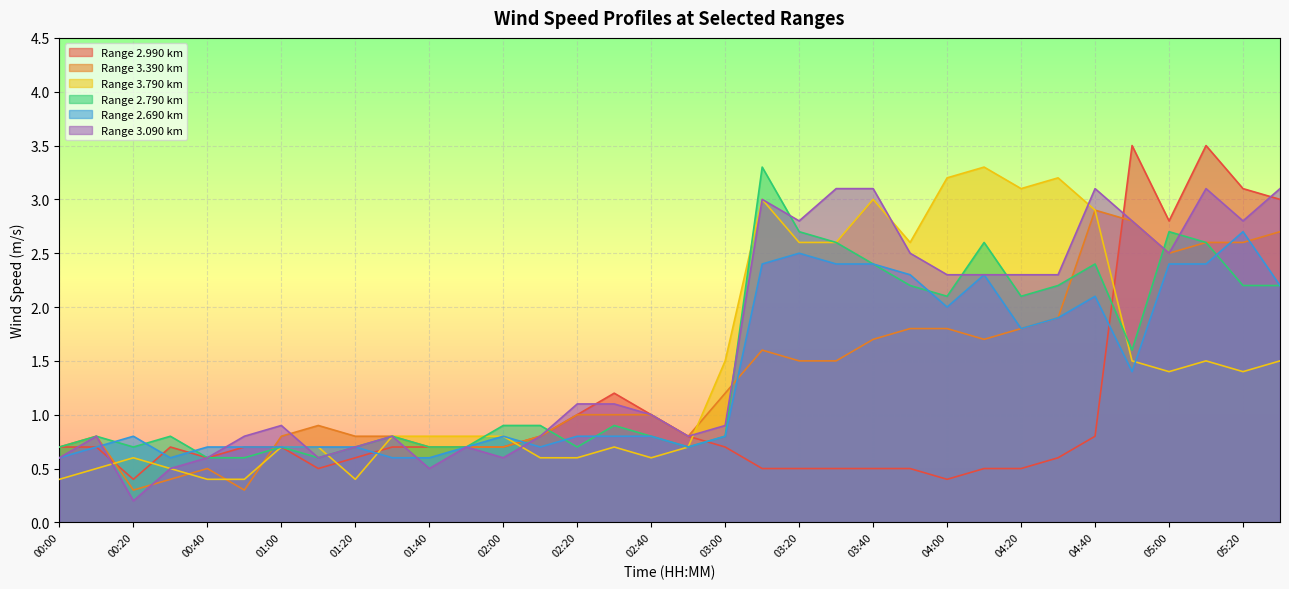

What position from the right is 02:50?

17